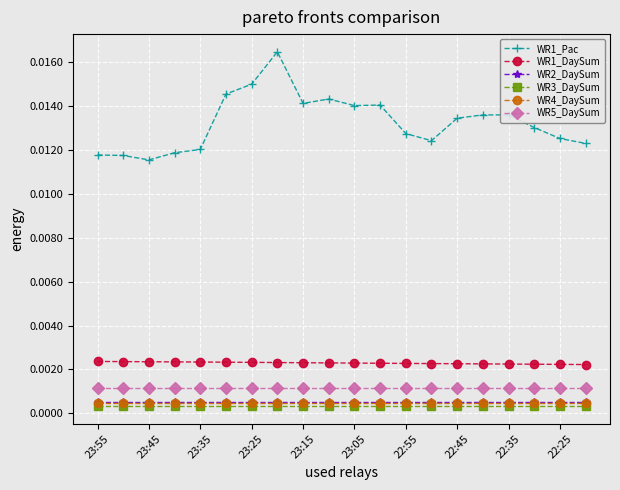

Which series has the widest spread of values?

WR1_Pac